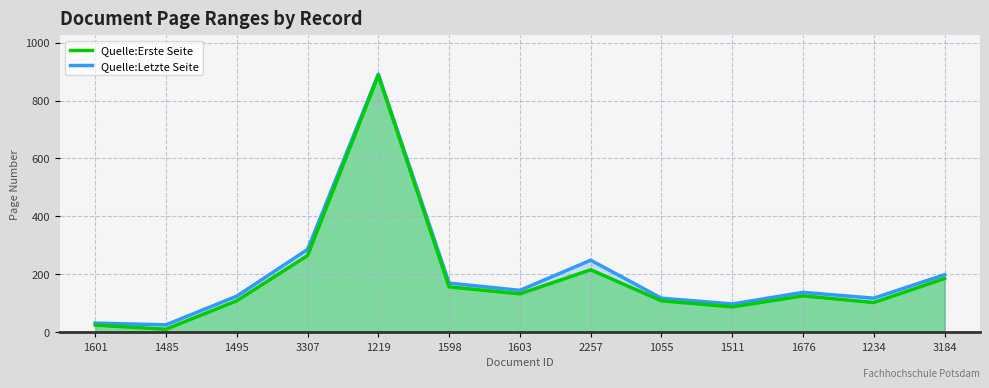

Which category has the highest value in the Quelle:Erste Seite series?

1219